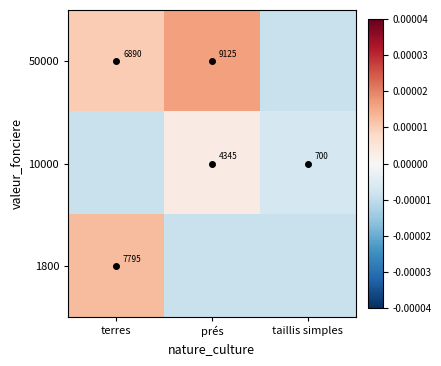

Rank the series by their maximum value, from highest to lowest.

50000, 1800, 10000